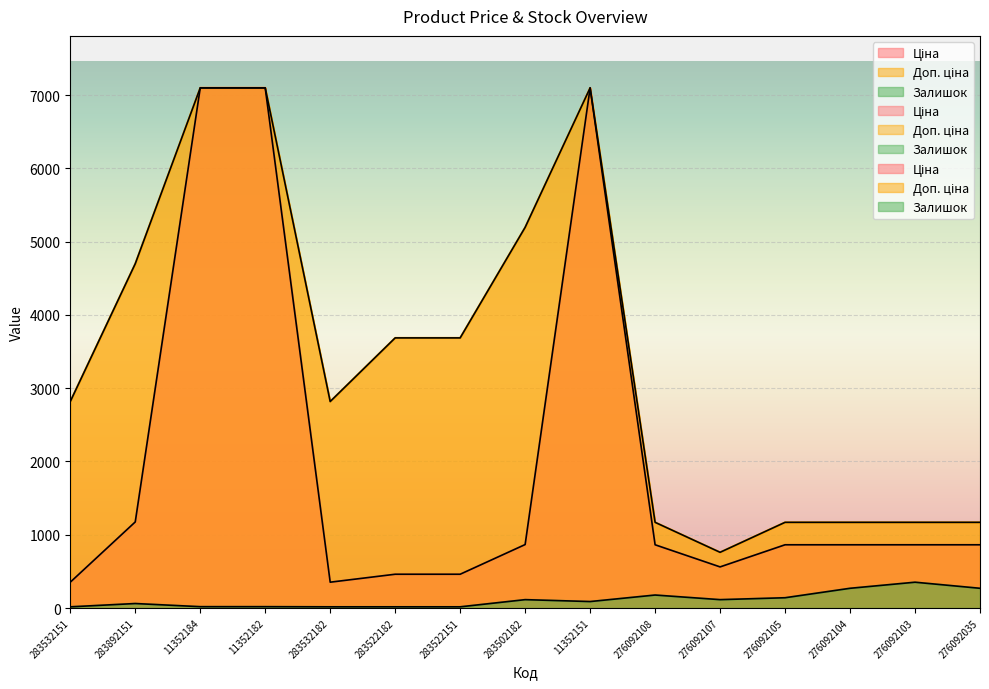

Which category has the highest value in the Ціна series?

11352184